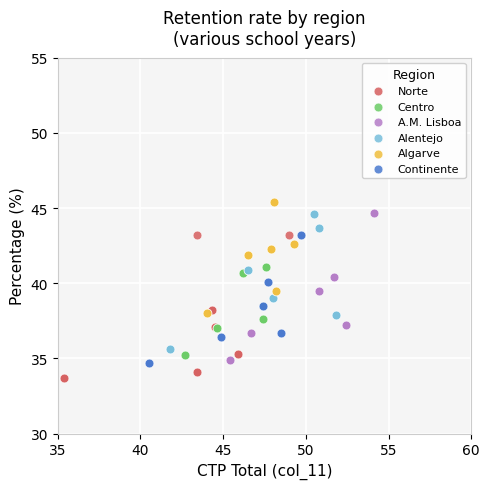

Which series contains the lowest Y value?

Norte